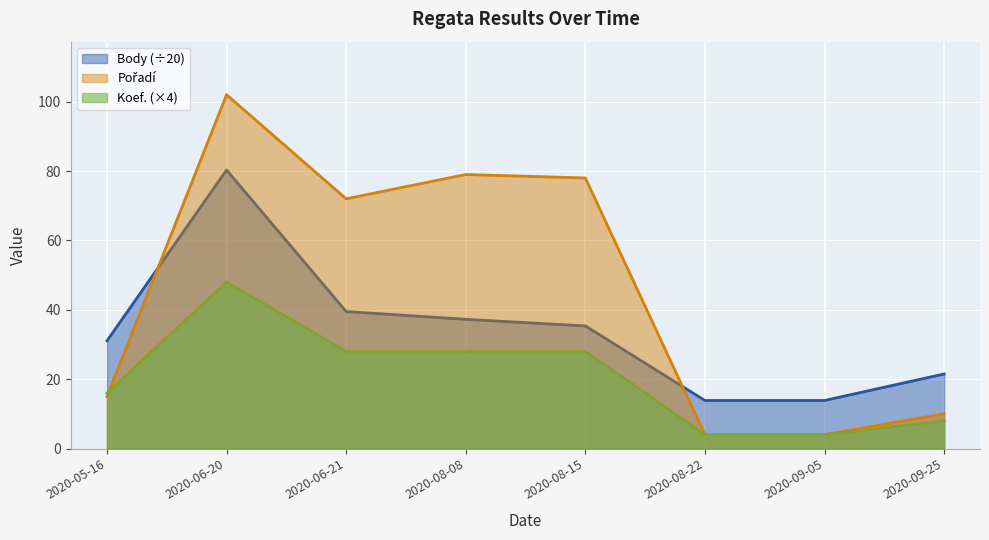

At which category does Pořadí reach its first local valley?

2020-06-21